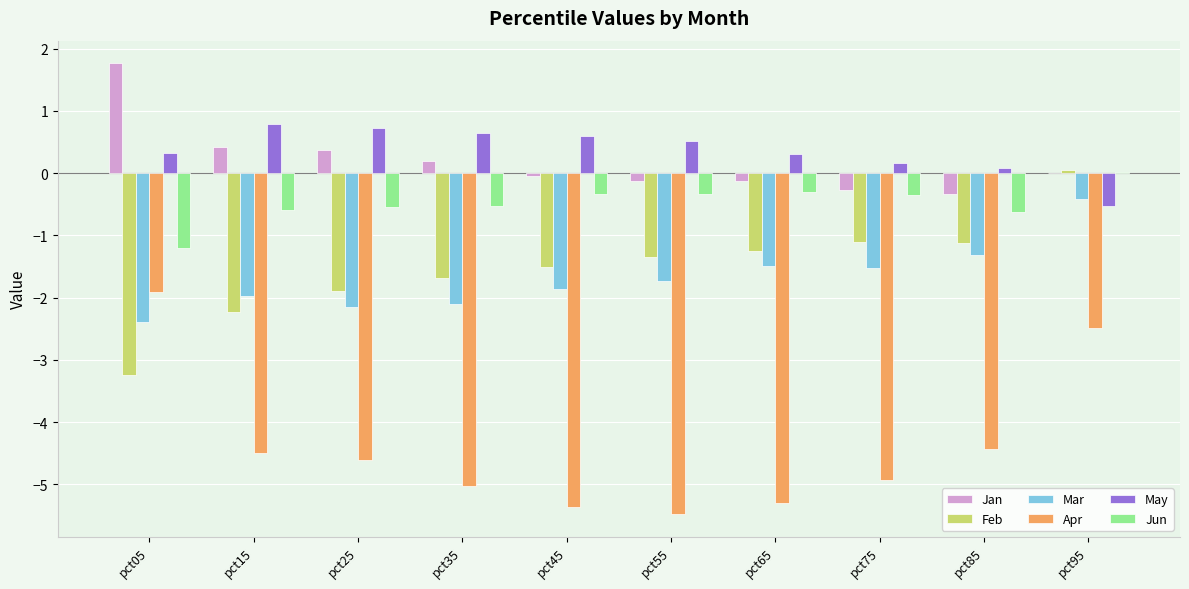

What is the spread (max minus min) of values at pct85?

4.5